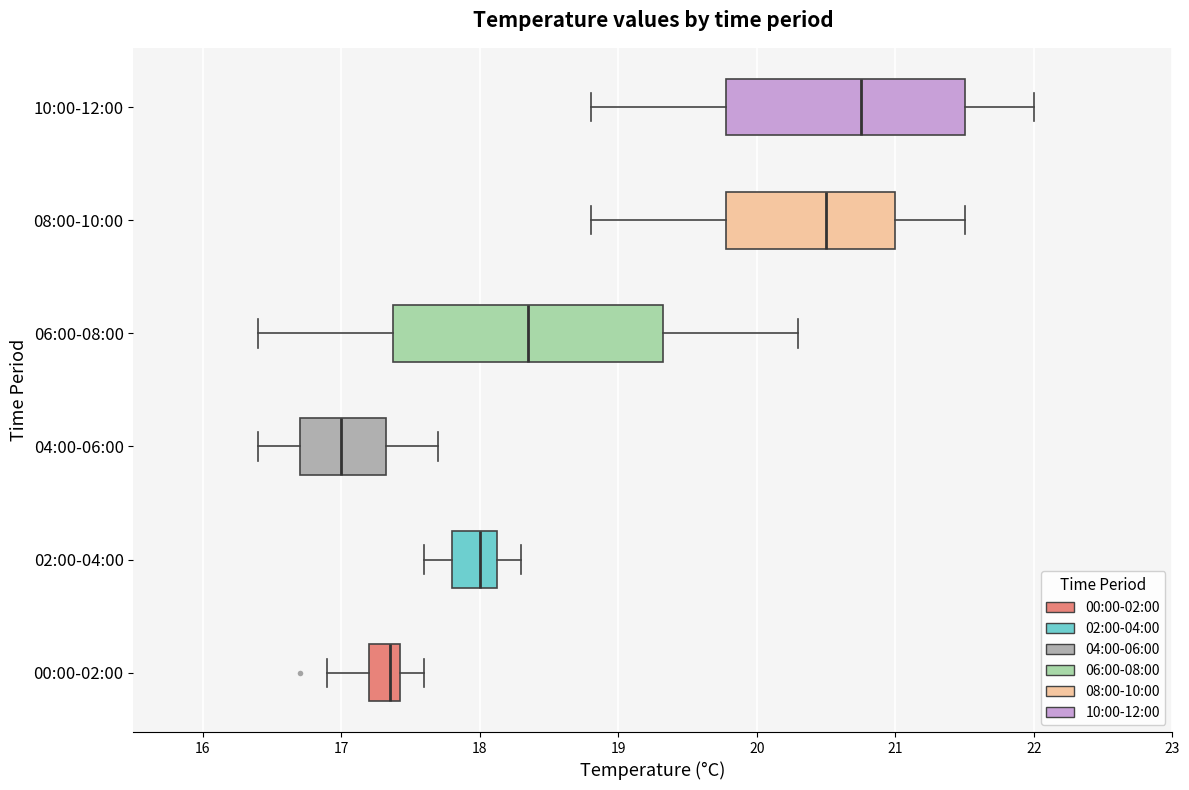

Reading bottom to top, read every box against the x-axis: the position of its median line, the range the box covers, and the ends of its whiskers. The values are not printed on the chart, so give them approximately, as read against the axis.

00:00-02:00: median 17.4 (just left of the box's right edge), box 17.2 to 17.4, whiskers 16.9 to 17.6
02:00-04:00: median 18.0, box 17.8 to 18.1, whiskers 17.6 to 18.3
04:00-06:00: median 17.0, box 16.7 to 17.3, whiskers 16.4 to 17.7
06:00-08:00: median 18.4, box 17.4 to 19.3, whiskers 16.4 to 20.3
08:00-10:00: median 20.5, box 19.8 to 21.0, whiskers 18.8 to 21.5
10:00-12:00: median 20.8, box 19.8 to 21.5, whiskers 18.8 to 22.0